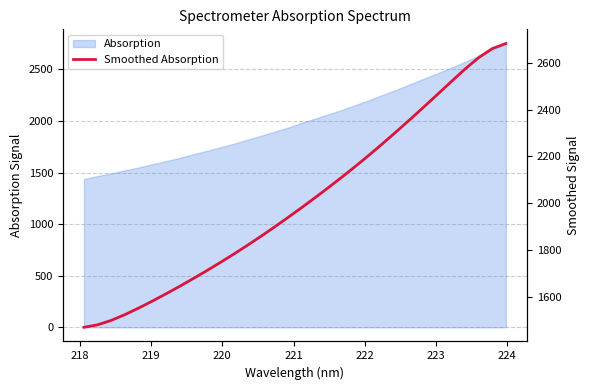

What is the difference between the maximum and minimum values?

1211.1